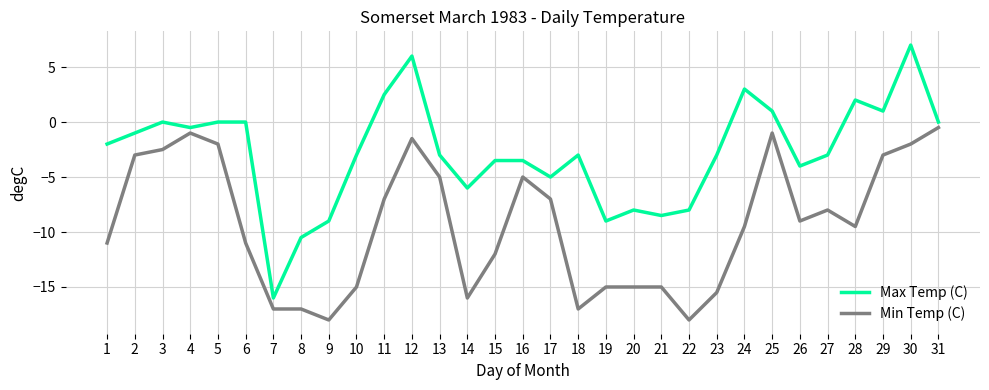

Which series has the widest spread of values?

Max Temp (C)